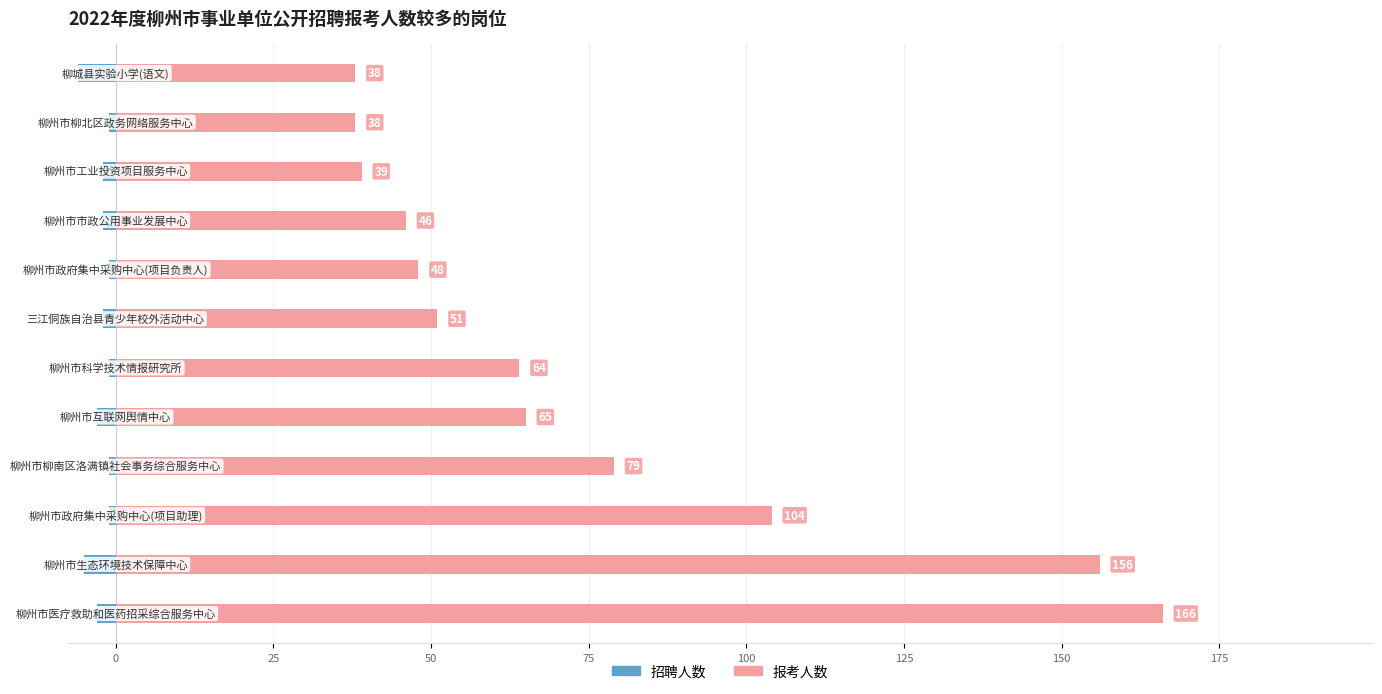

Which series has the largest total across all categories?

报考人数